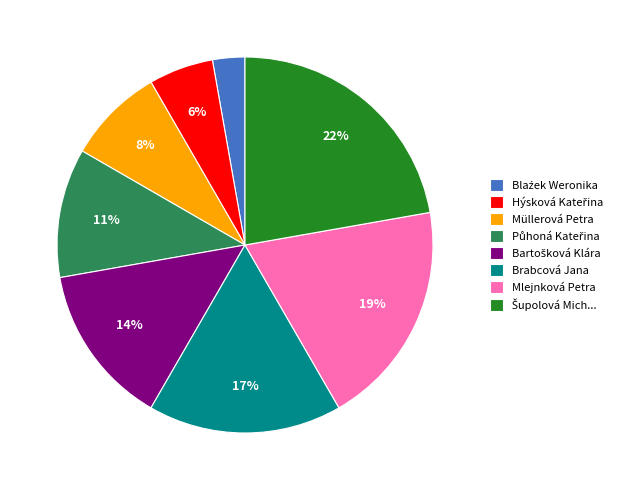

The Brabcová Jana slice represents 6% of the pie. True or false?

False